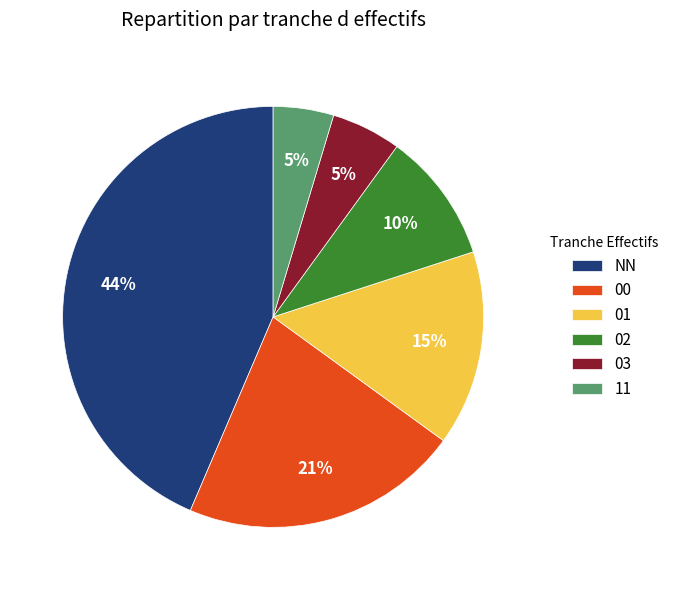

How many slices are in this pie chart?

6